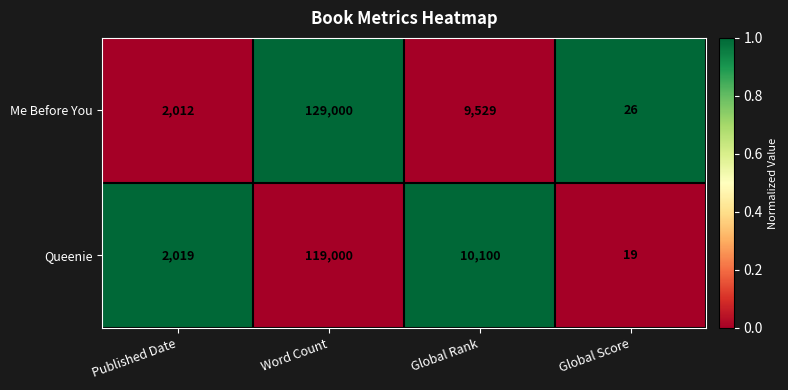

What is the difference between the Queenie values at Published Date and Global Score?

2000